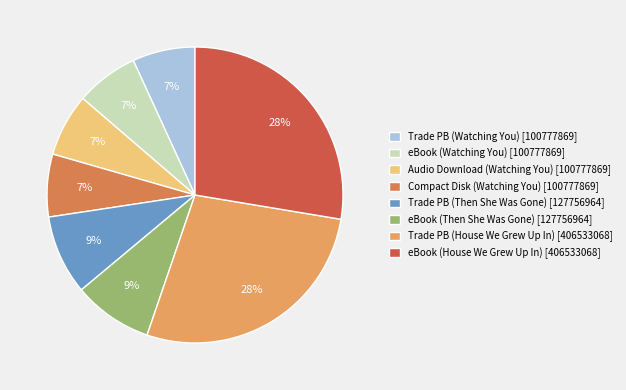

Count the number of slices in the pie.

8